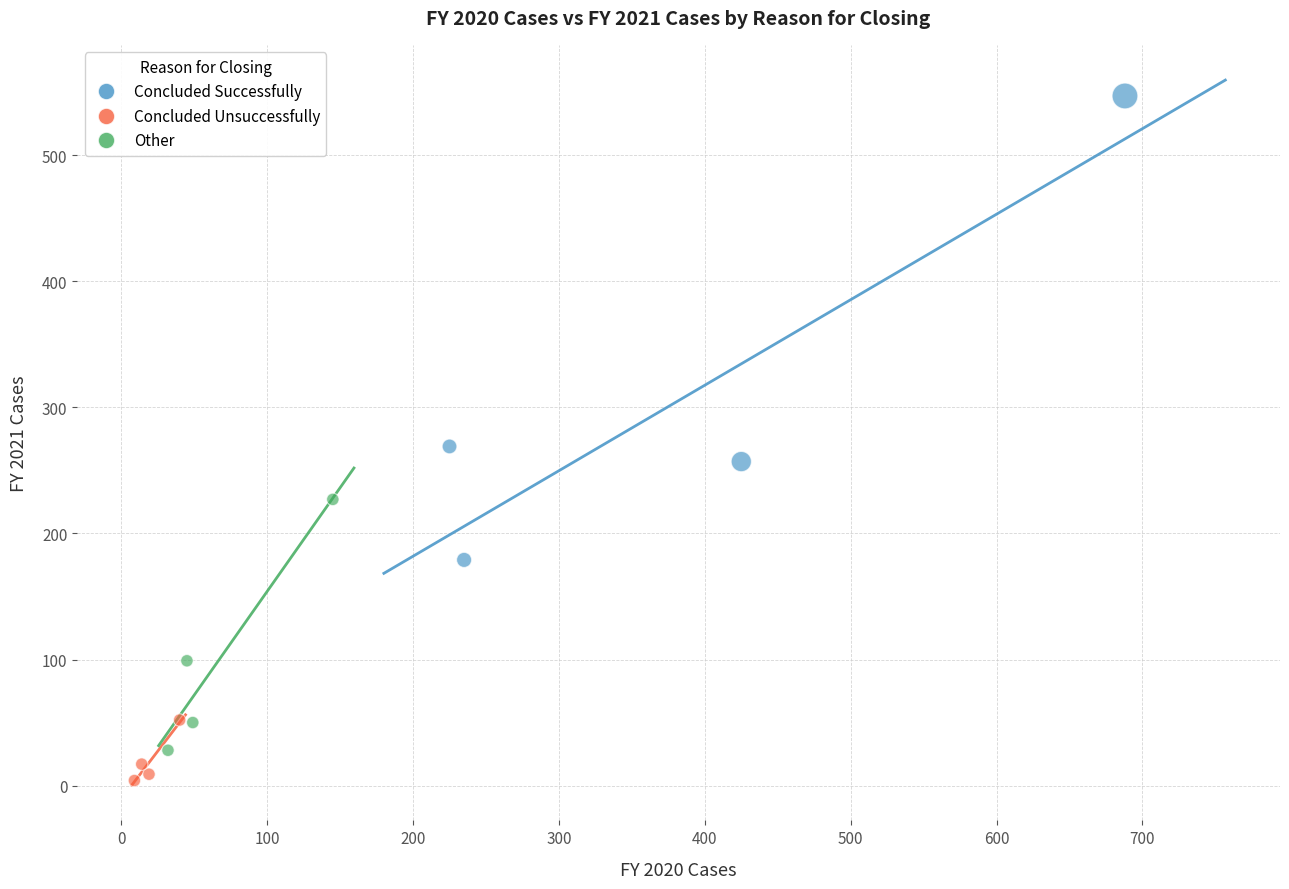

Which series reaches the maximum Y coordinate?

Concluded Successfully